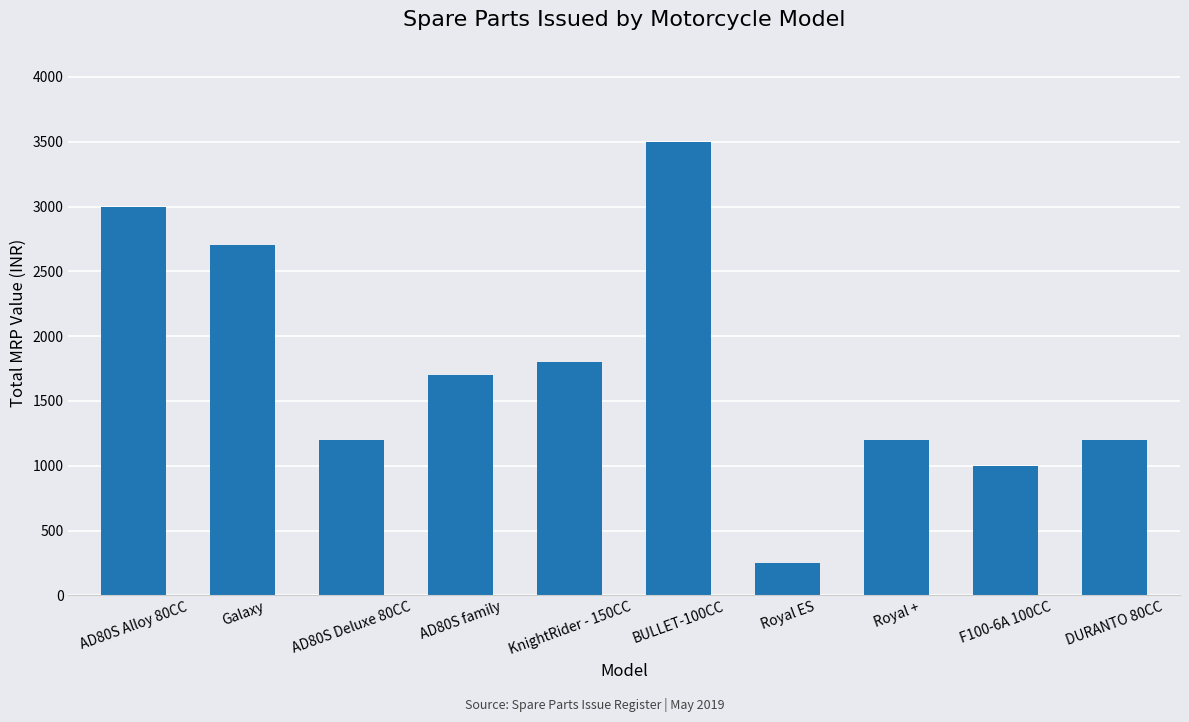

What is the label of the 3rd bar from the left?

AD80S Deluxe 80CC